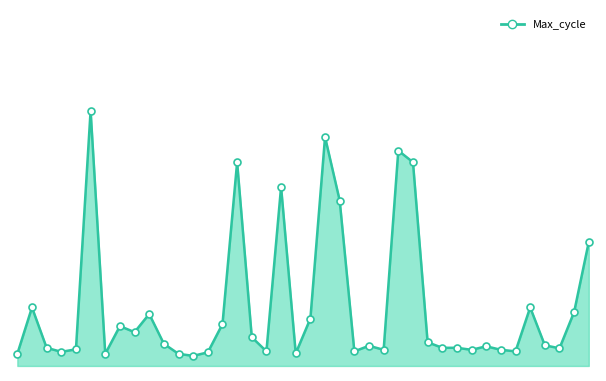

Is the value of Max_cycle_line at 6 greater than the value of Max_cycle_points at 30?

No